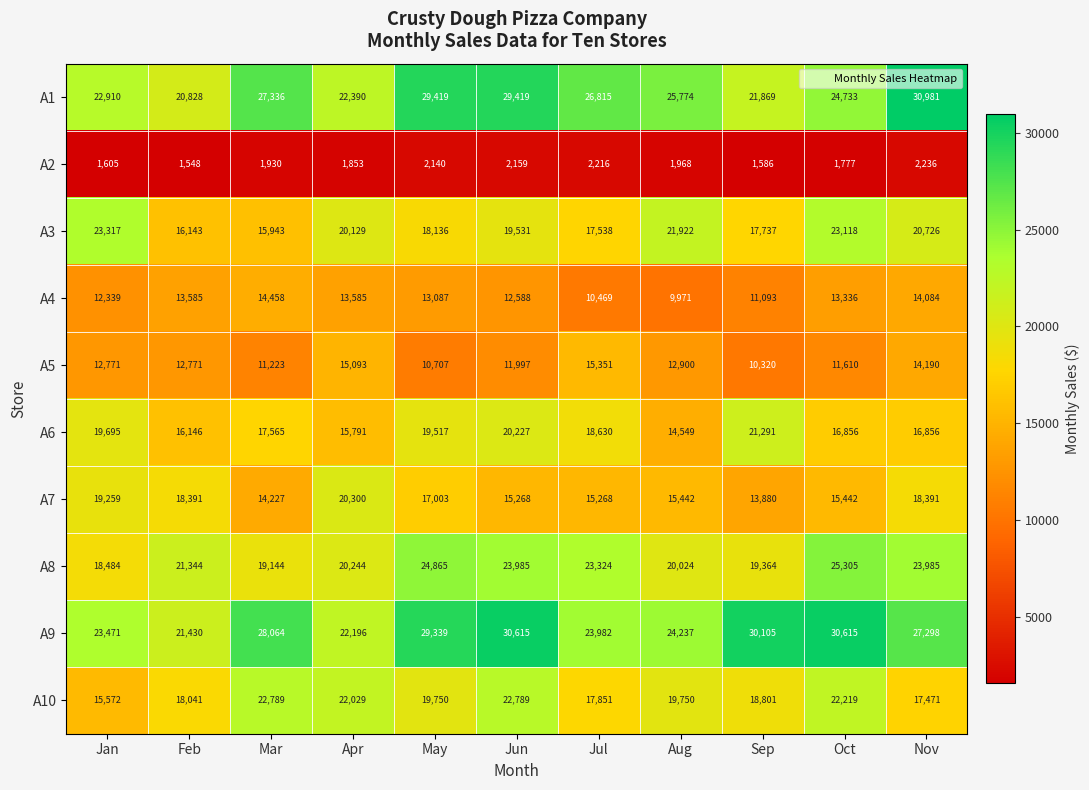

What is the smallest value displayed?

1548